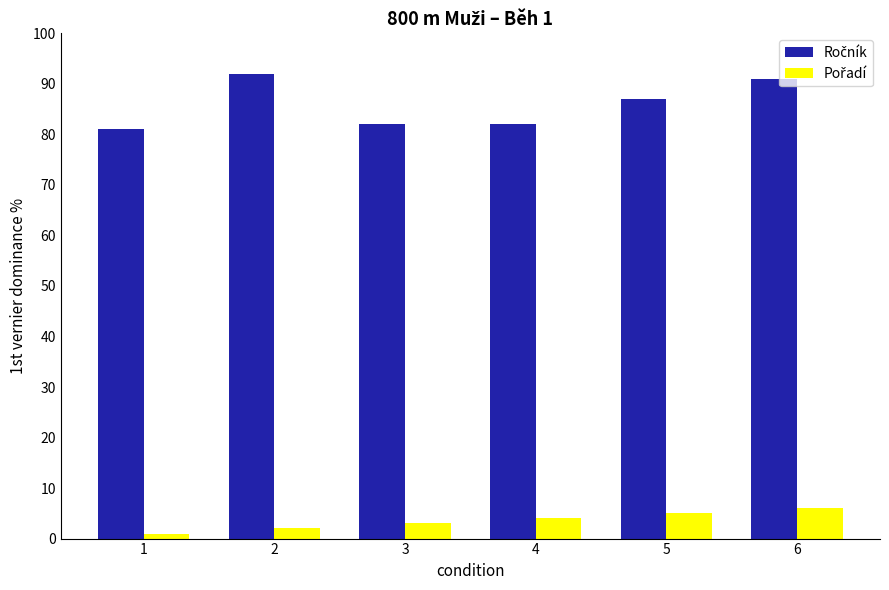

What is the greatest value displayed?

92